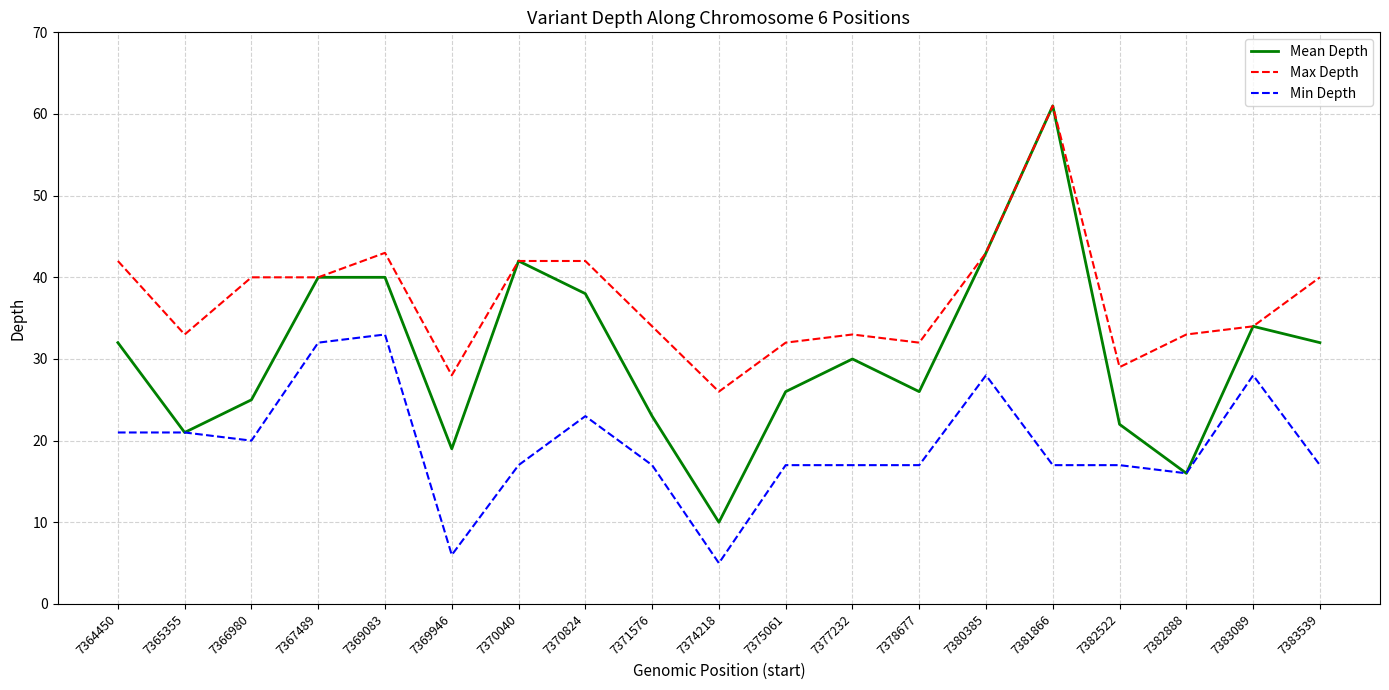

What is the greatest value displayed?

61